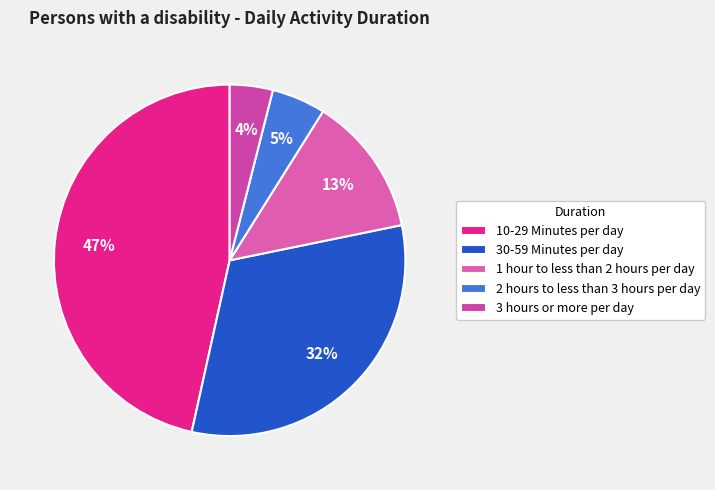

To the nearest percent, what is the combined percentage of 1 hour to less than 2 hours per day and 2 hours to less than 3 hours per day?

18%